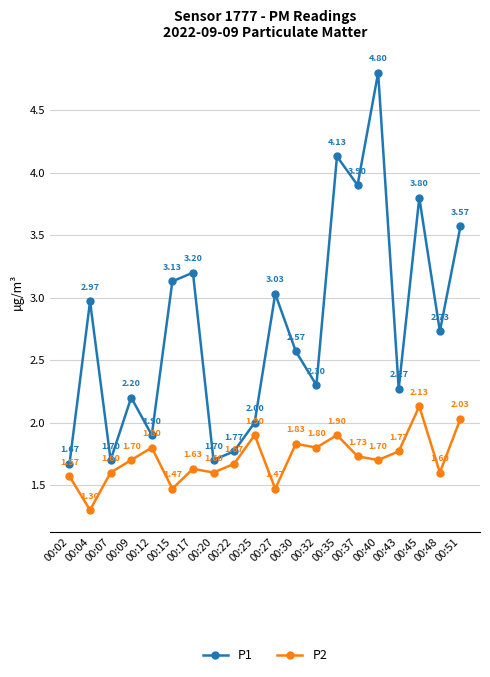

Is the value of P2 at 00:15 greater than the value of P1 at 00:30?

No